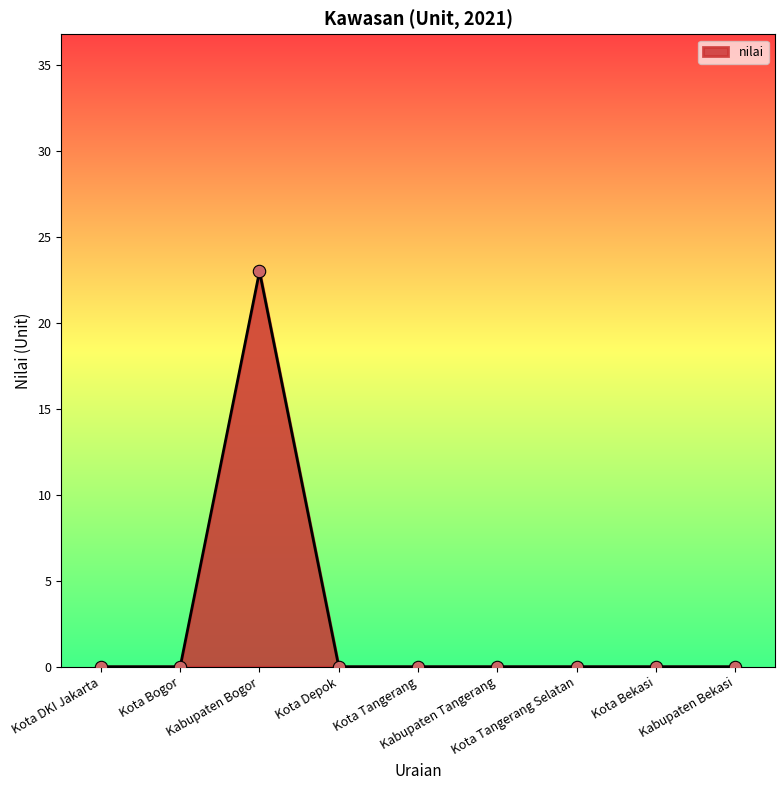

What is the difference between the maximum and minimum values?

23